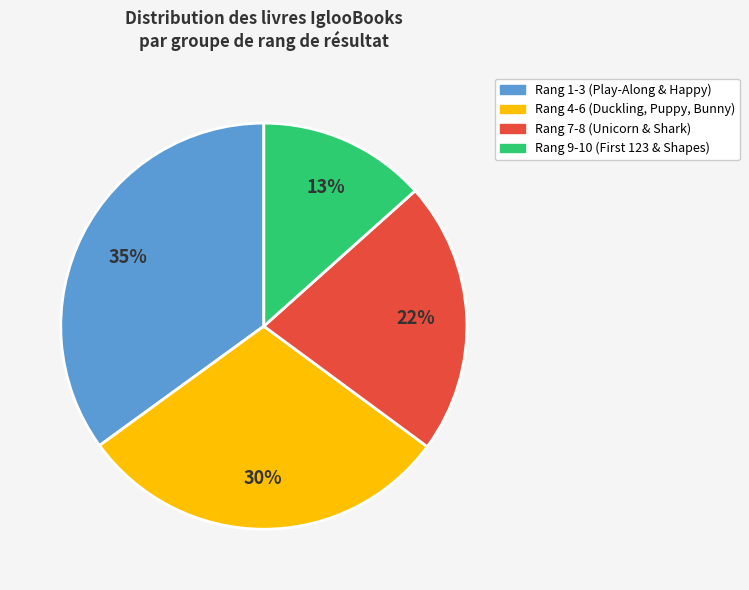

To the nearest percent, what is the average slice percentage?

25%